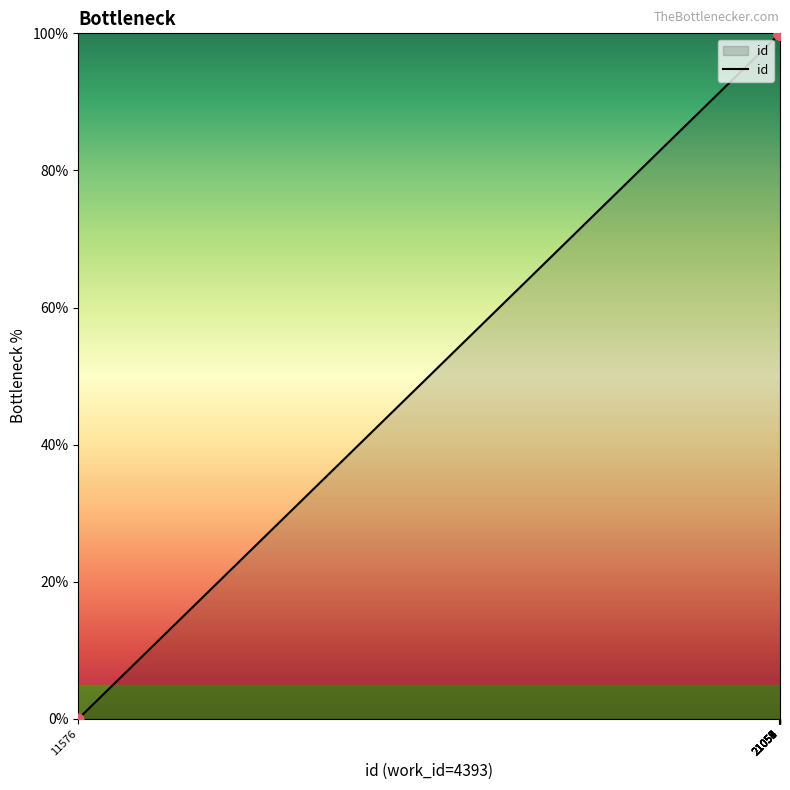

What is the change in value from 21052 to 21057?

+0.1